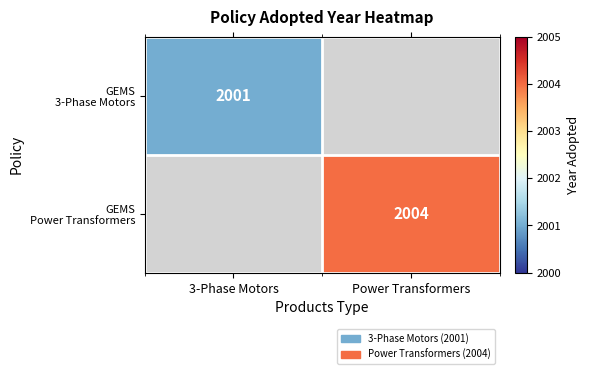

Is the value of GEMS Power Transformers at Power Transformers greater than the value of GEMS 3-Phase Motors at Power Transformers?

No